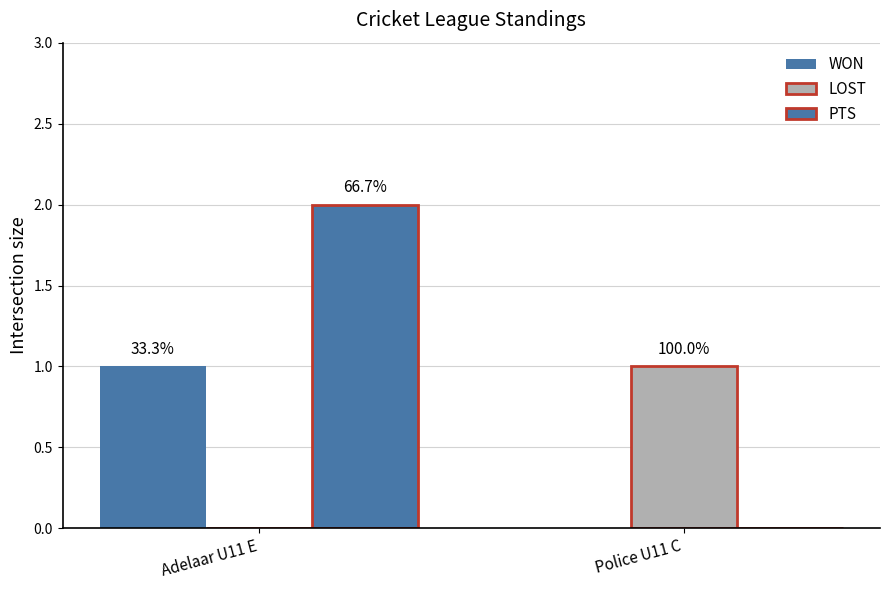

The LOST series shows -1 at Adelaar U11 E. True or false?

False